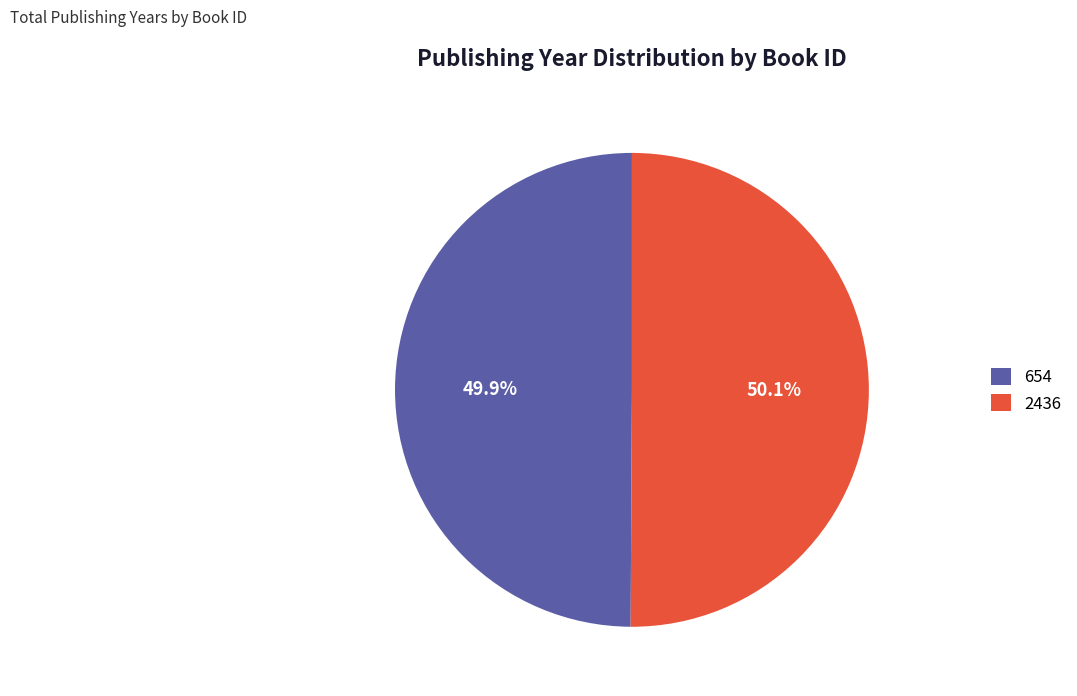

To the nearest percent, what percentage of the pie is 654?

50%